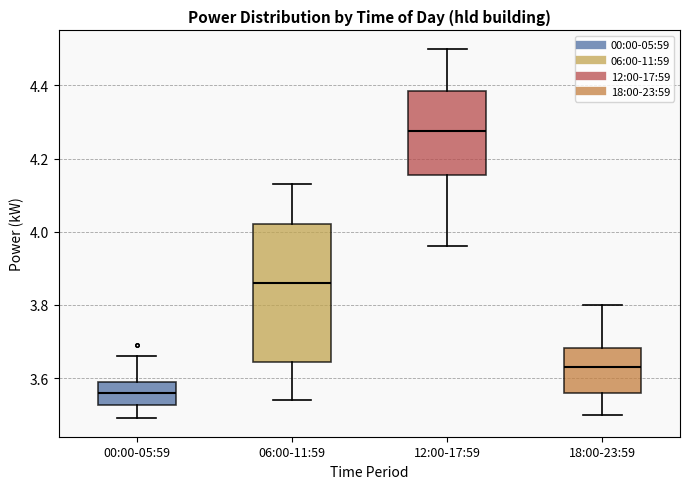

Reading left to right, read every box against the y-axis: the position of its median line, the range the box covers, and the ends of its whiskers. The values are not printed on the chart, so give them approximately, as read against the axis.

00:00-05:59: median 3.56, box 3.52 to 3.60, whiskers 3.50 to 3.66
06:00-11:59: median 3.86, box 3.64 to 4.02, whiskers 3.54 to 4.14
12:00-17:59: median 4.28, box 4.16 to 4.38, whiskers 3.96 to 4.50
18:00-23:59: median 3.64, box 3.56 to 3.68, whiskers 3.50 to 3.80